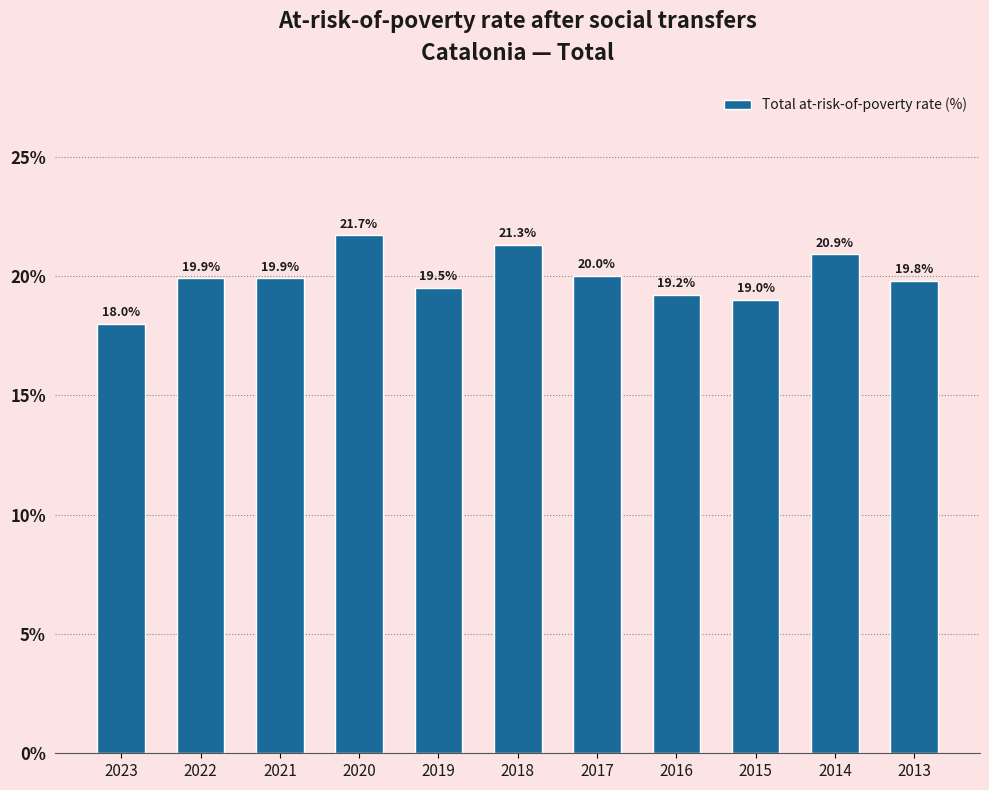

Reading left to right, extract all data points from this chart.

18.0	19.9	19.9	21.7	19.5	21.3	20.0	19.2	19.0	20.9	19.8